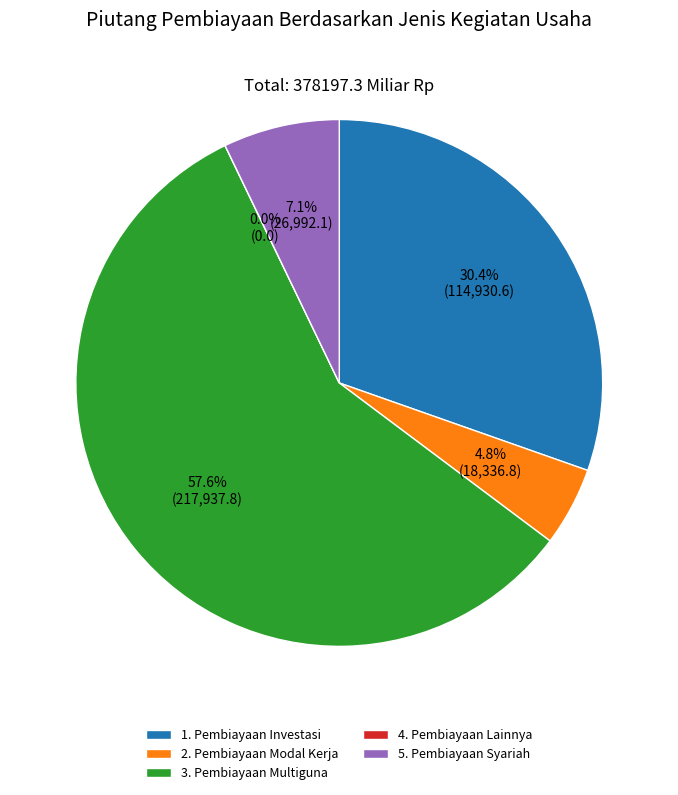

Count the number of slices in the pie.

5